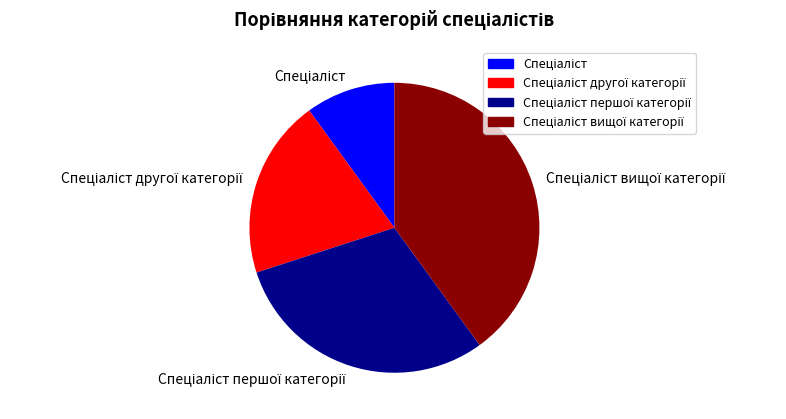

Is there a majority slice in this chart?

No